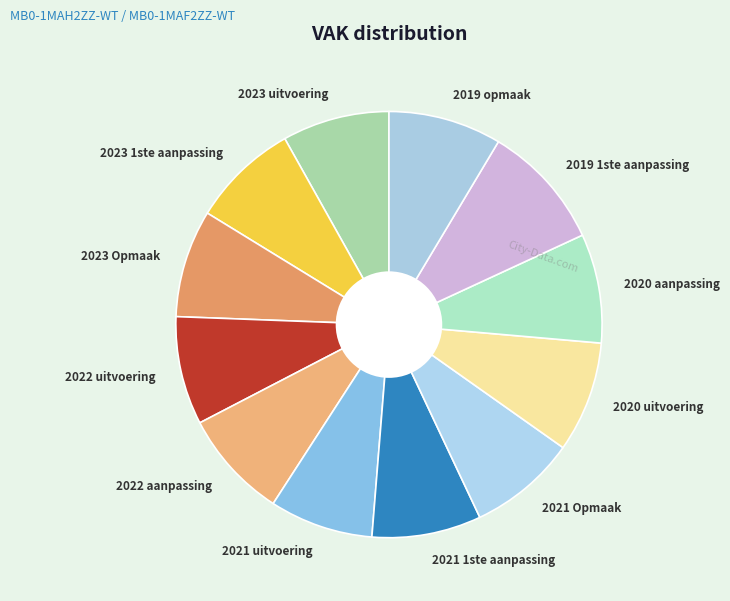

Do 2022 uitvoering and 2019 opmaak together represent more than half of the pie?

No